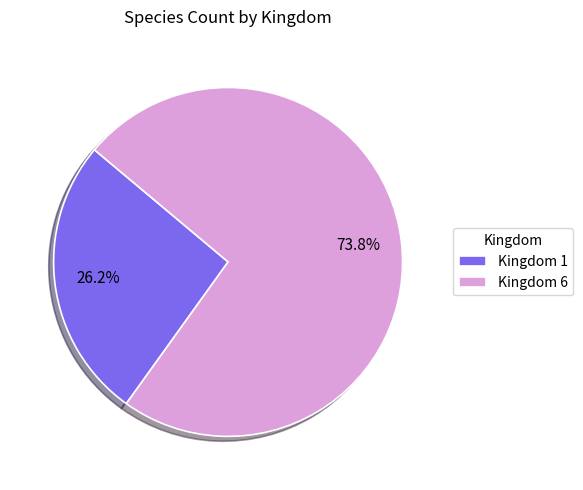

Which category accounts for the majority?

Kingdom 6